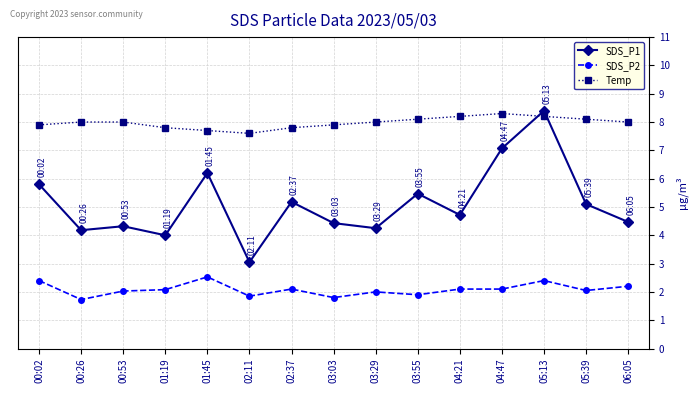

The SDS_P2 series shows 2.5 at 01:45. True or false?

True